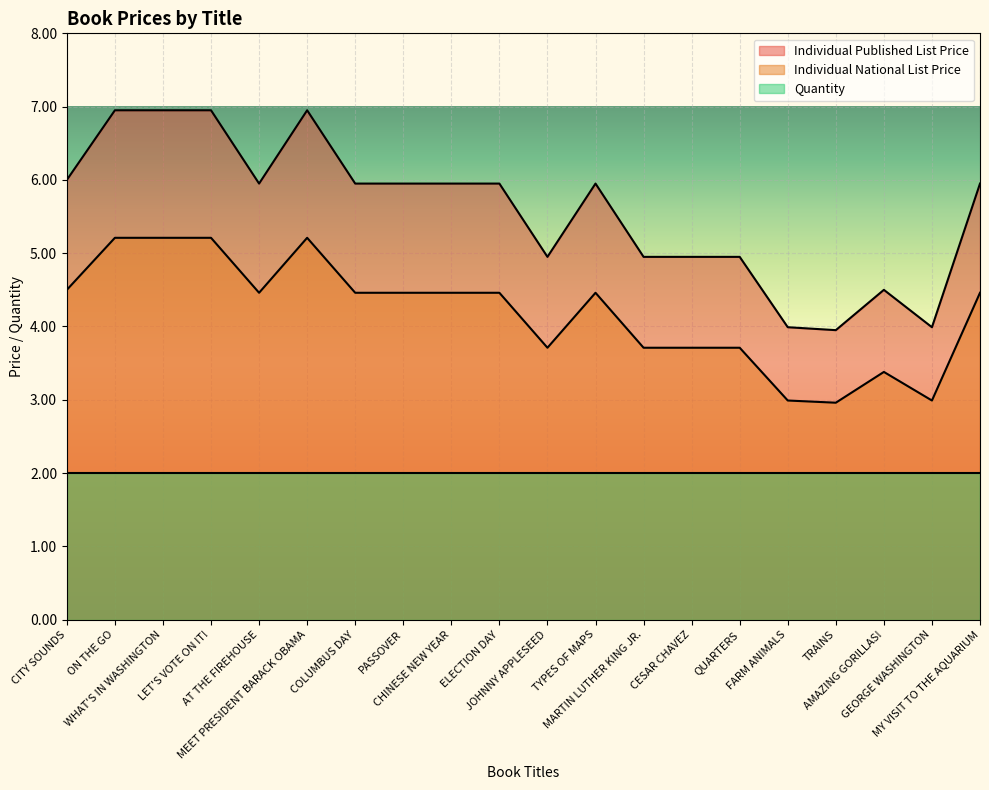

Is it true that Individual Published List Price equals 5.0 at QUARTERS?

True